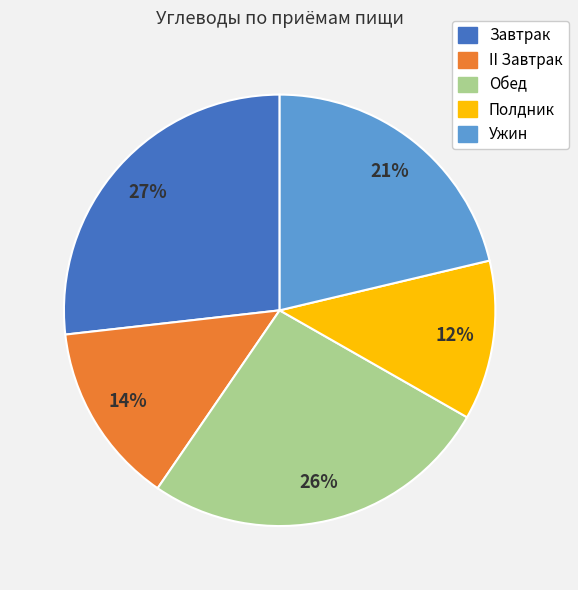

Approximately how many times larger is the value at Ужин compared to Завтрак?

0.8